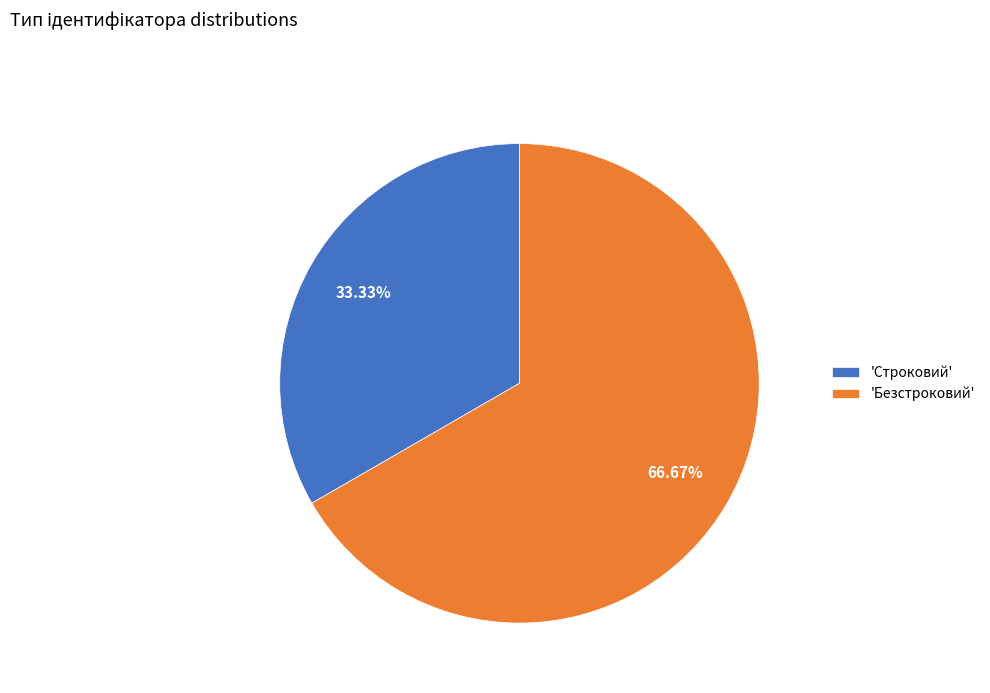

Rank the categories by value from lowest to highest.

'Строковий', 'Безстроковий'